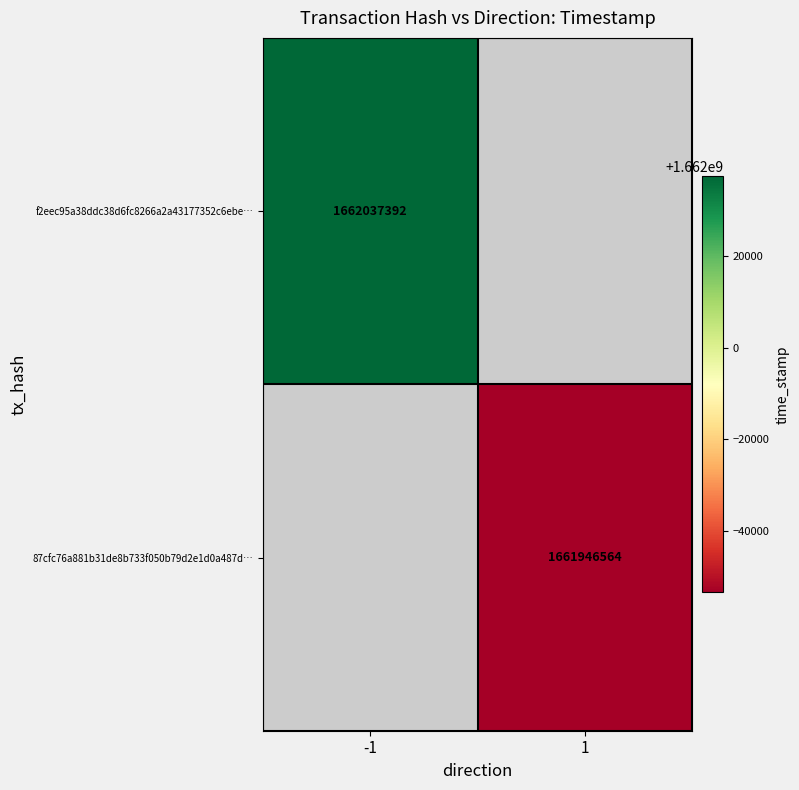

The f2eec95a38ddc38d6fc8266a2a43177352c6ebe… series shows 1662037392 at -1. True or false?

True